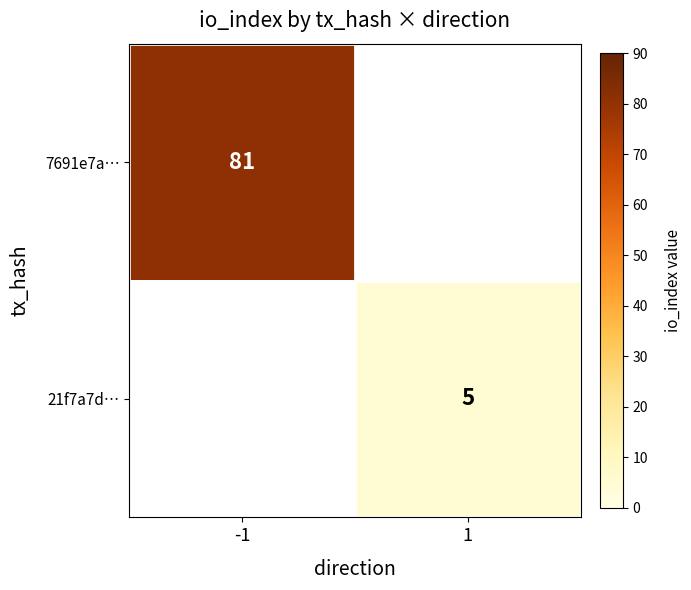

Is it true that 7691e7a… equals 36 at -1?

False